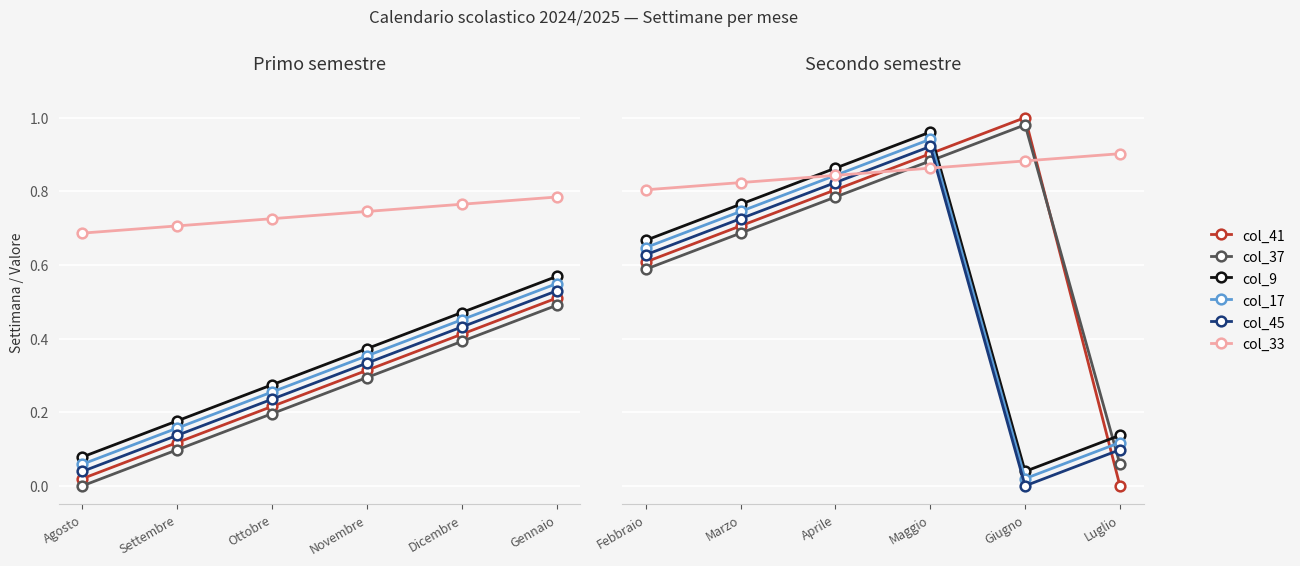

Count the number of categories in the chart.

6